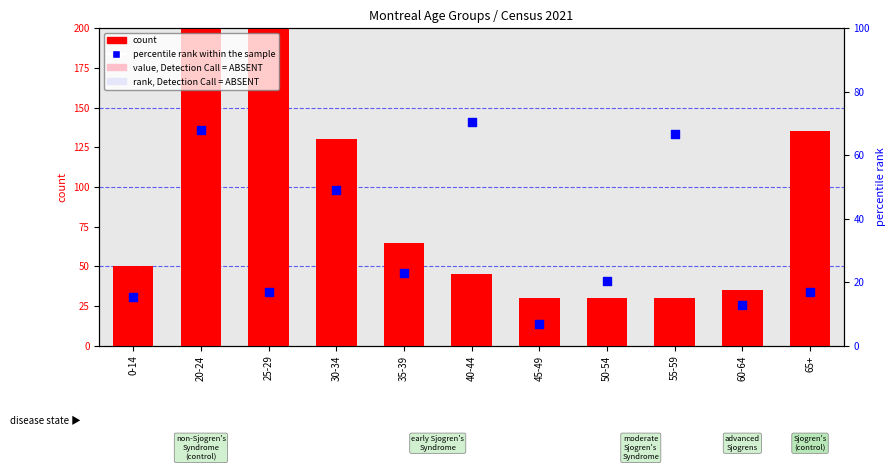

Which series reaches the minimum Y coordinate?

percentile rank within the sample